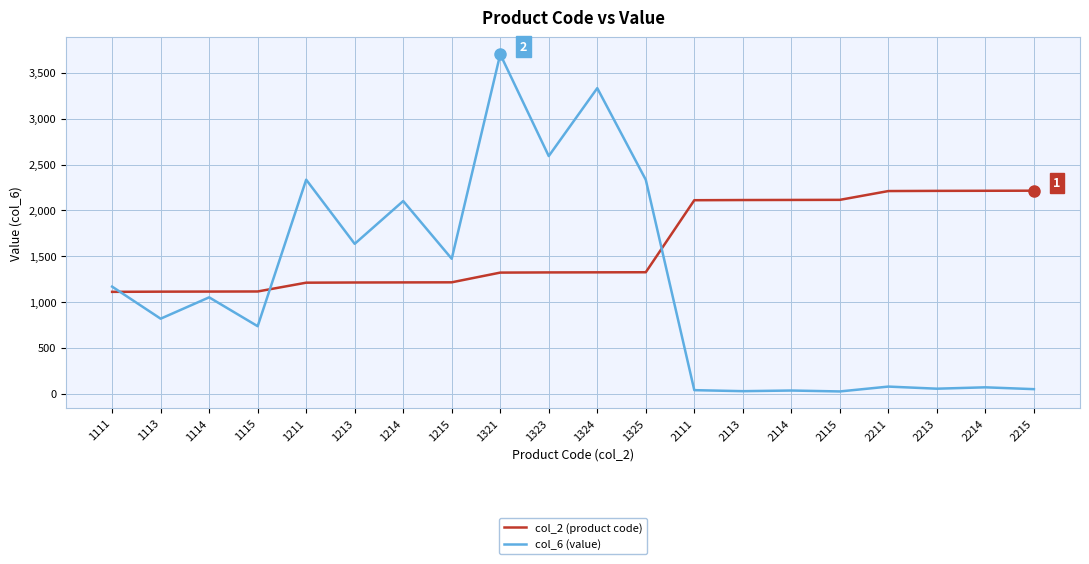

What is the minimum value shown in the chart?

24